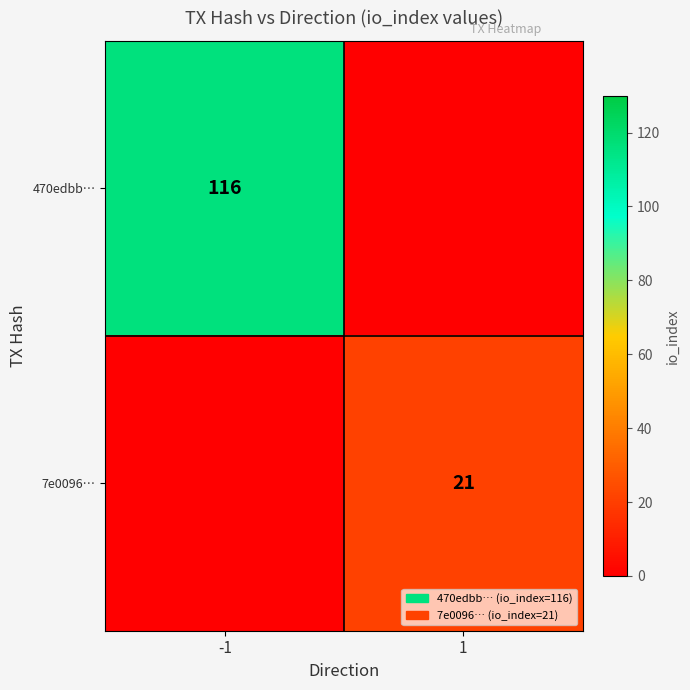

How many distinct data groups are displayed?

2